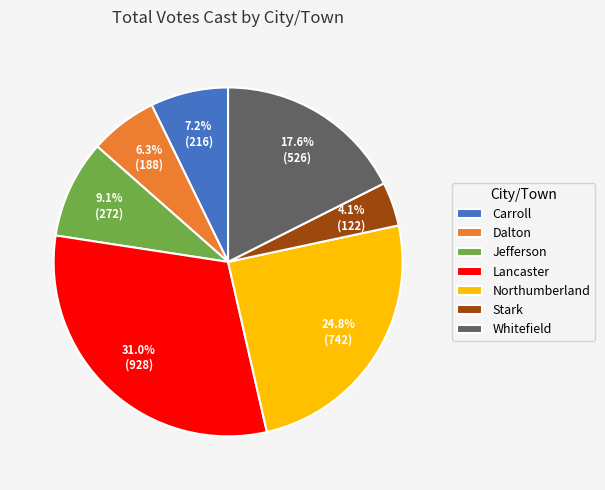

What percentage do Carroll and Dalton together represent?

13.5%